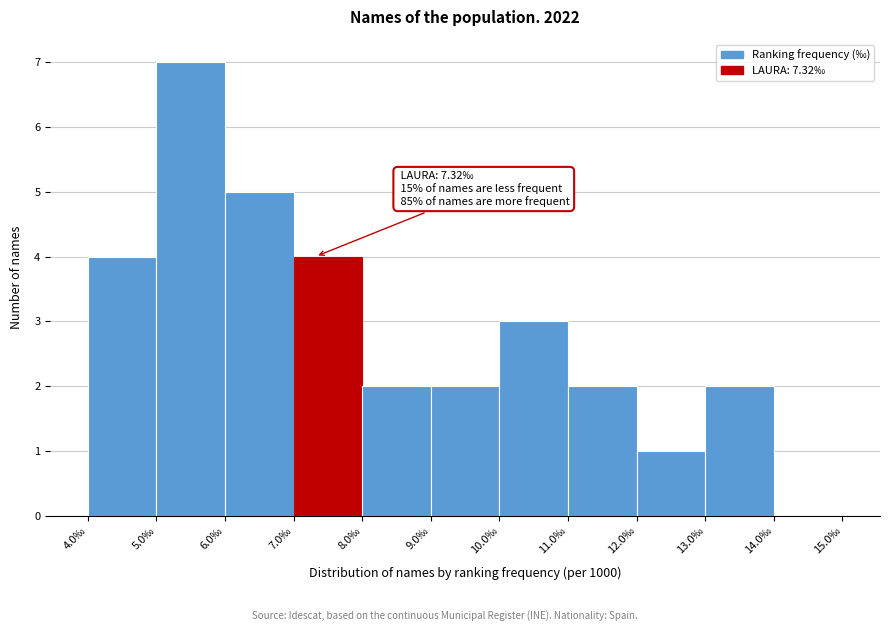

Which range on the x-axis has the tallest bar?

5 to 6